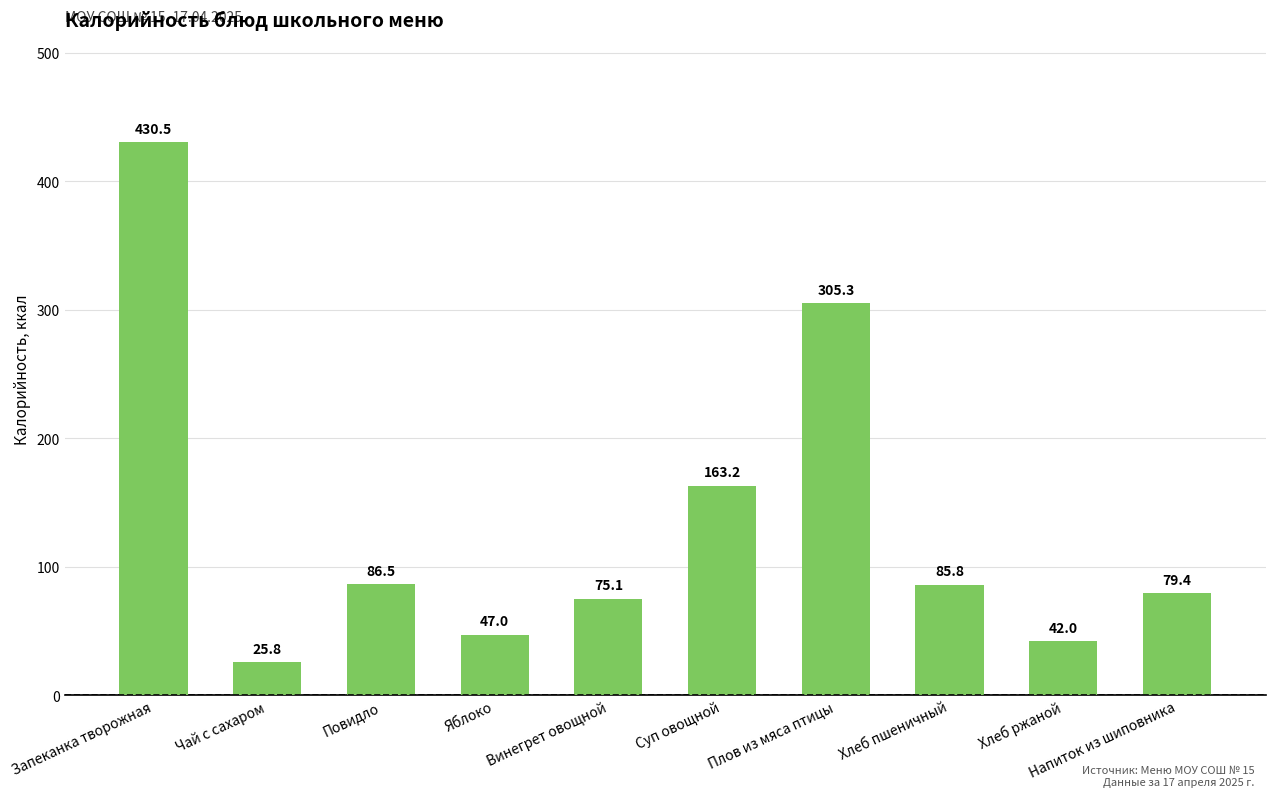

Reading left to right, what are all the values shown in this chart?

Запеканка творожная=430.5	Чай с сахаром=25.8	Повидло=86.5	Яблоко=47.0	Винегрет овощной=75.1	Суп овощной=163.2	Плов из мяса птицы=305.3	Хлеб пшеничный=85.8	Хлеб ржаной=42.0	Напиток из шиповника=79.4